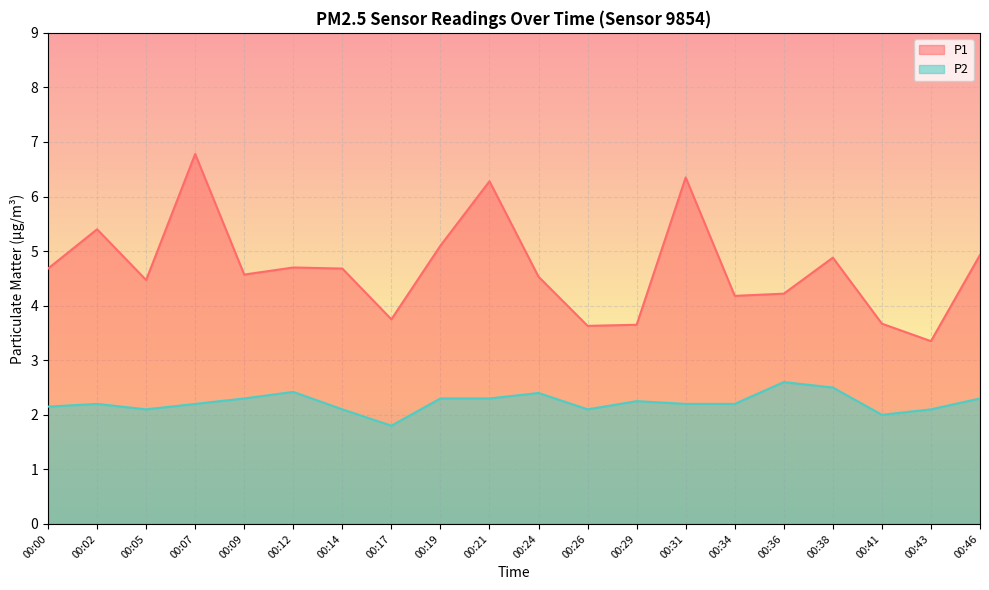

What is the spread (max minus min) of values at 00:34?

2.0